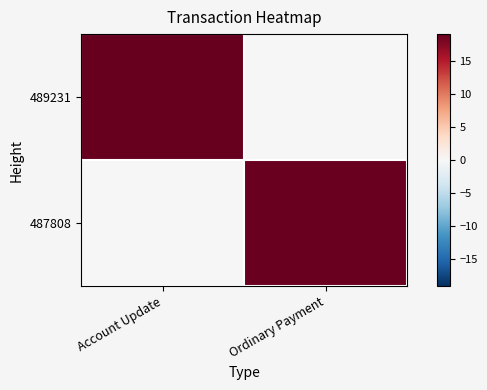

How many distinct data groups are displayed?

2